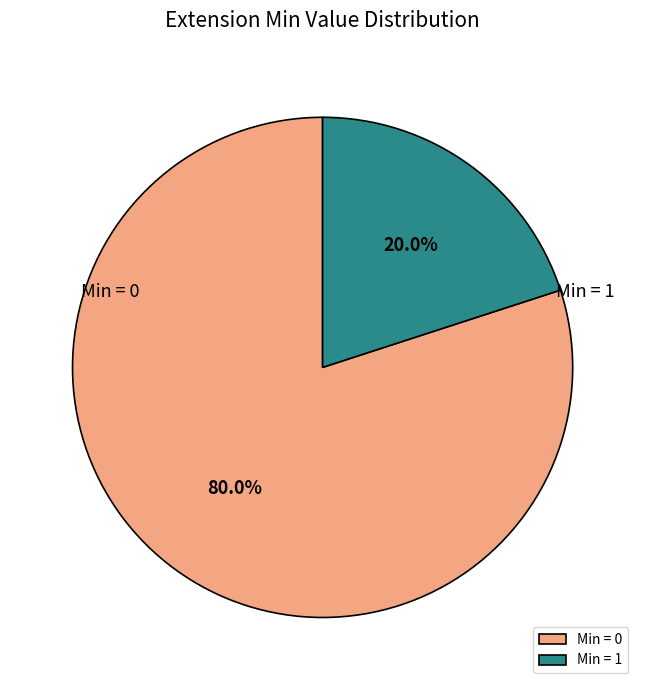

How many slices are in this pie chart?

2